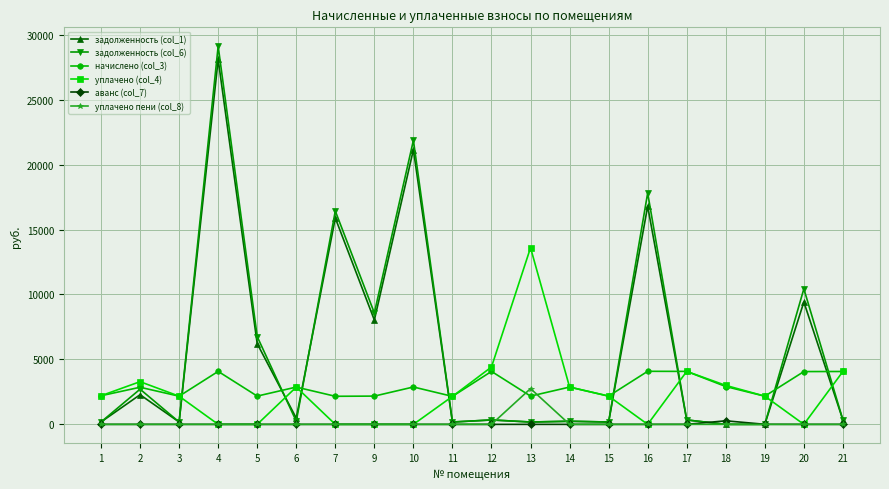

Which series has the widest spread of values?

задолженность (col_6)